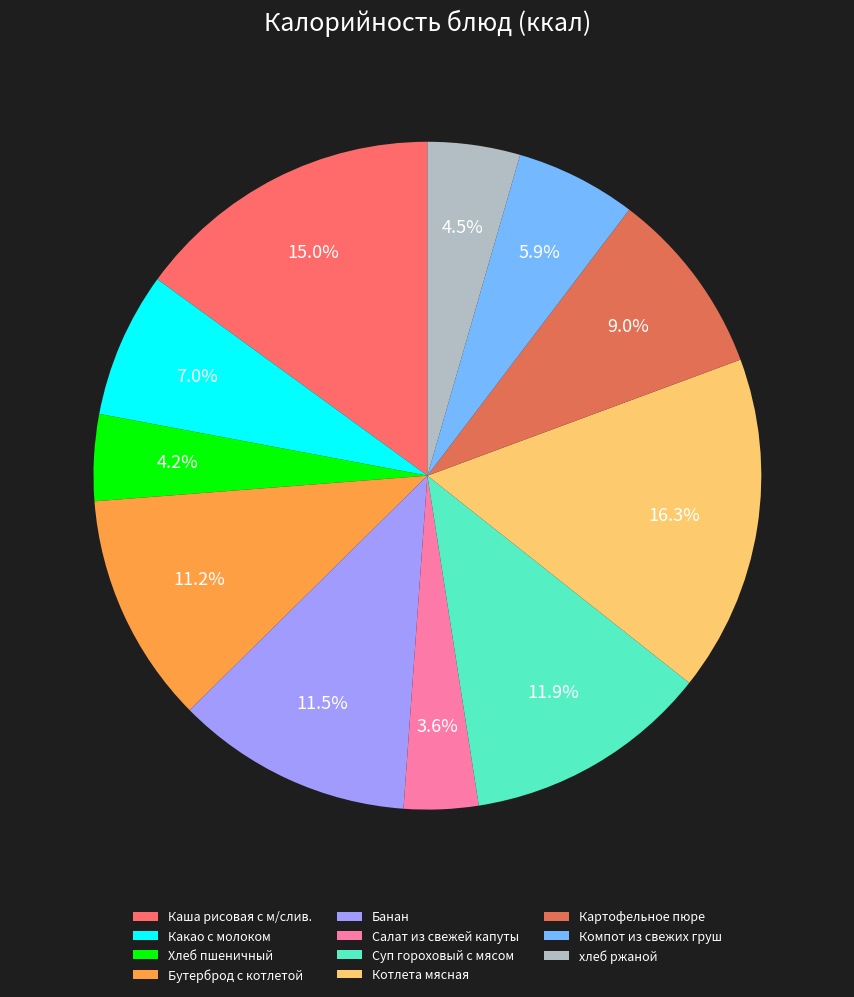

Is there any slice that represents more than half of the pie?

No